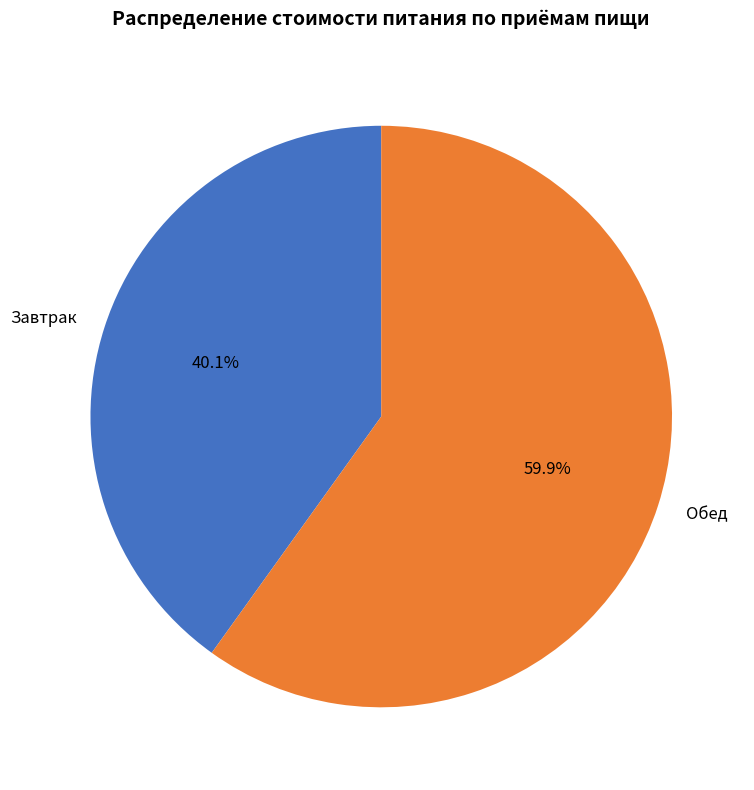

To the nearest percent, what percentage of the pie is Обед?

60%